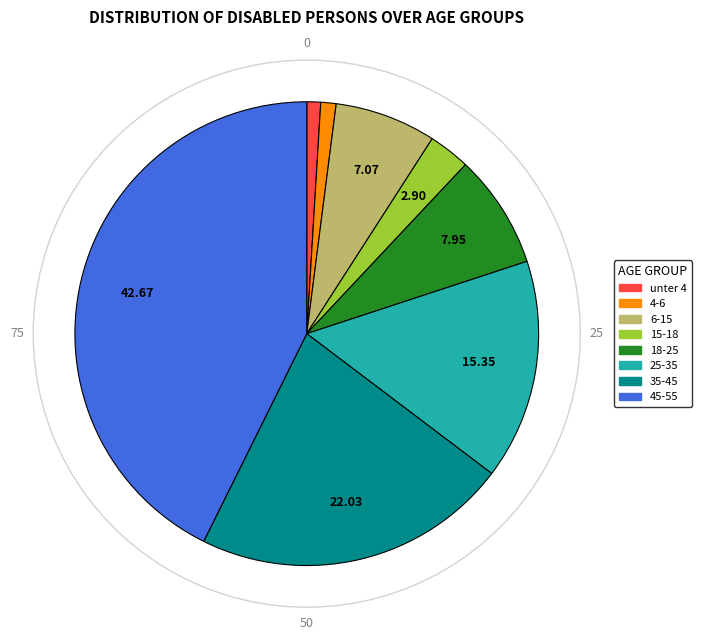

Which slice is the smallest?

unter 4